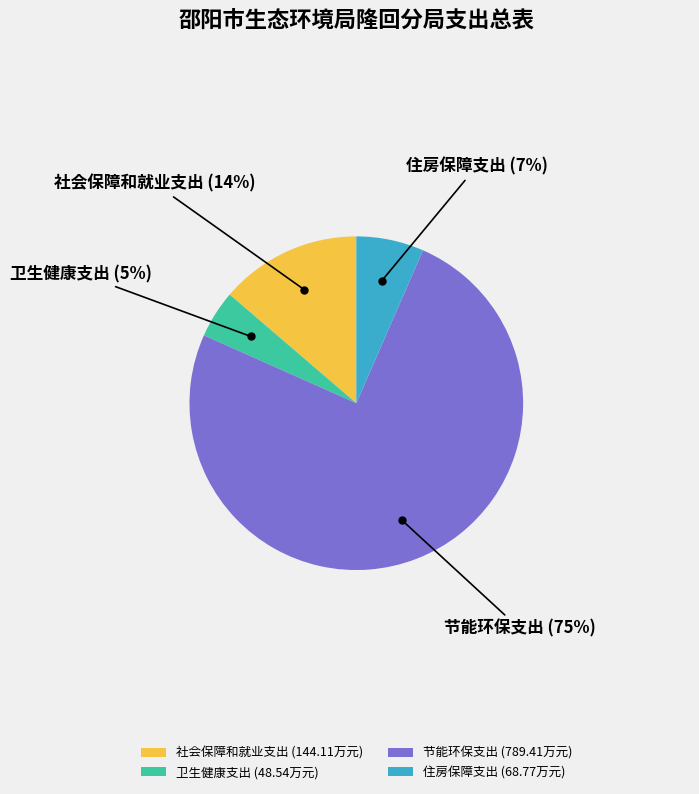

Do 卫生健康支出 and 节能环保支出 together represent more than half of the pie?

Yes